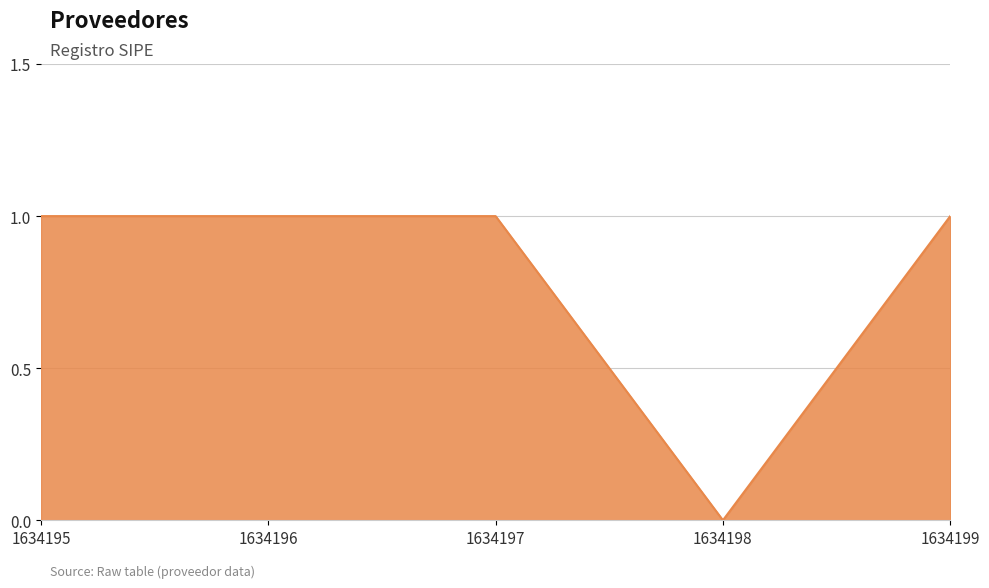

The chart shows a value of 0 at 1634198. True or false?

True